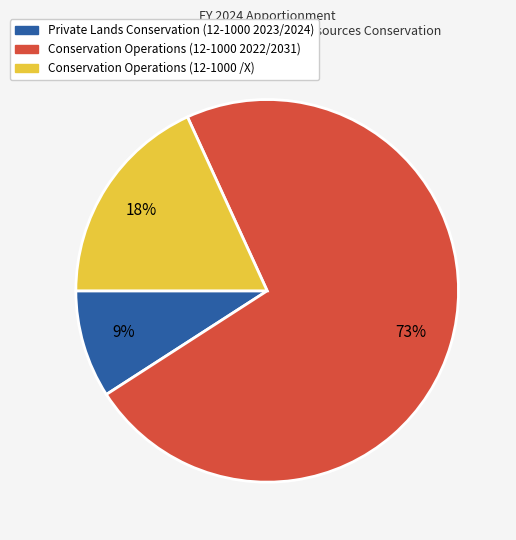

How many slices are in this pie chart?

3